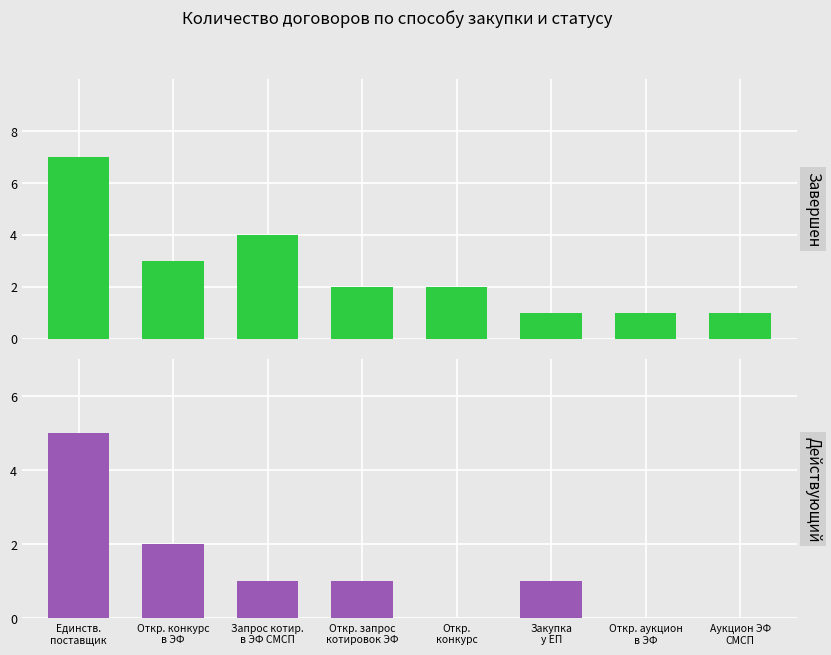

How many bars are there in each group?

2